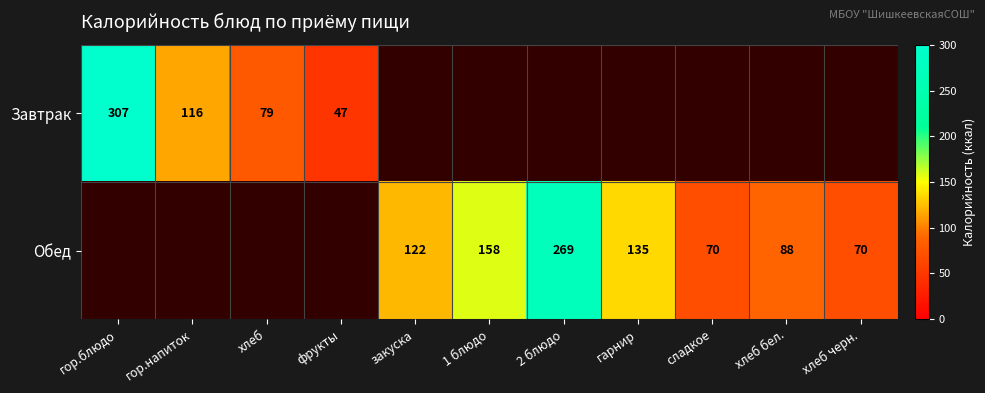

The Завтрак series shows 79 at хлеб. True or false?

True